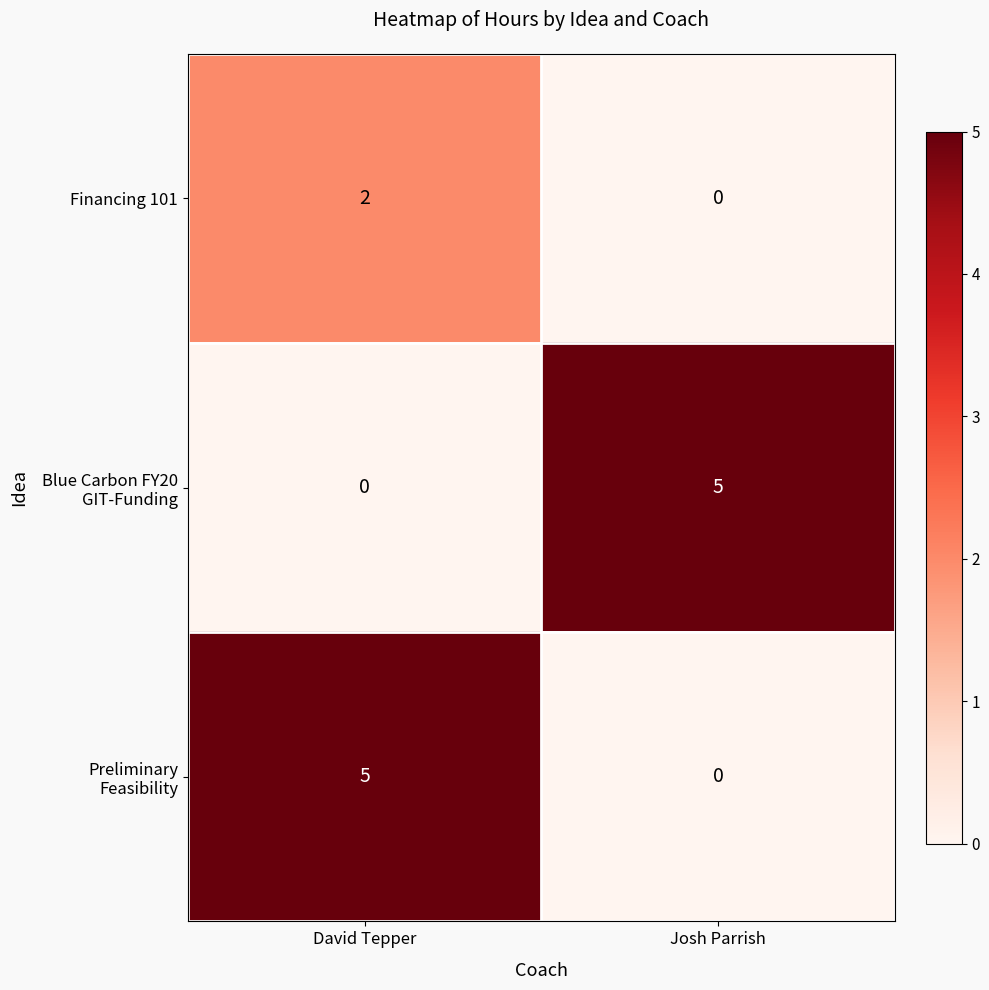

At which label does Financing 101 reach its peak?

David Tepper